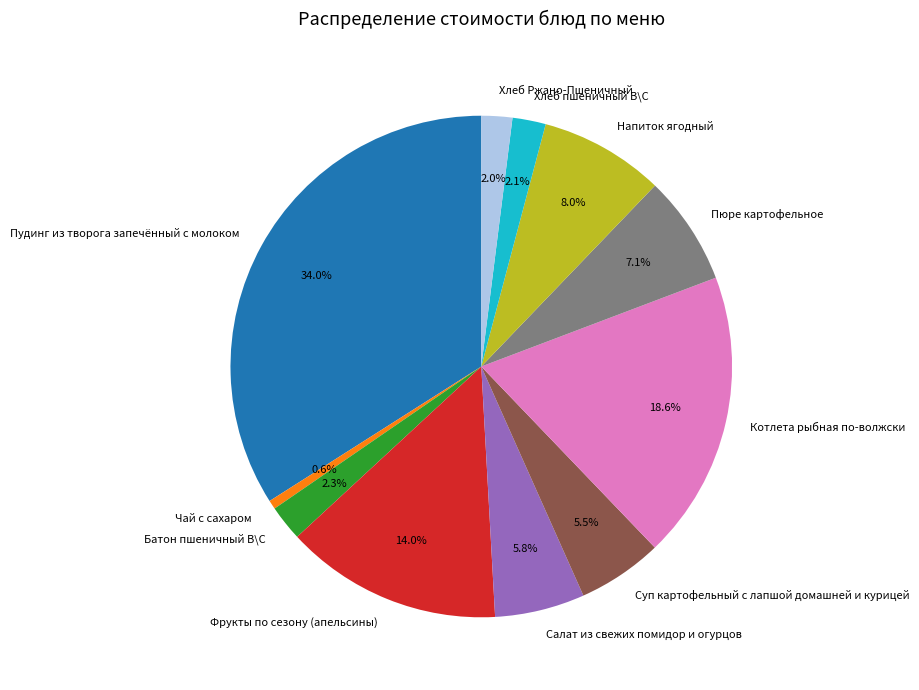

To the nearest percent, what is the difference between the Пюре картофельное and Чай с сахаром slice percentages?

6%